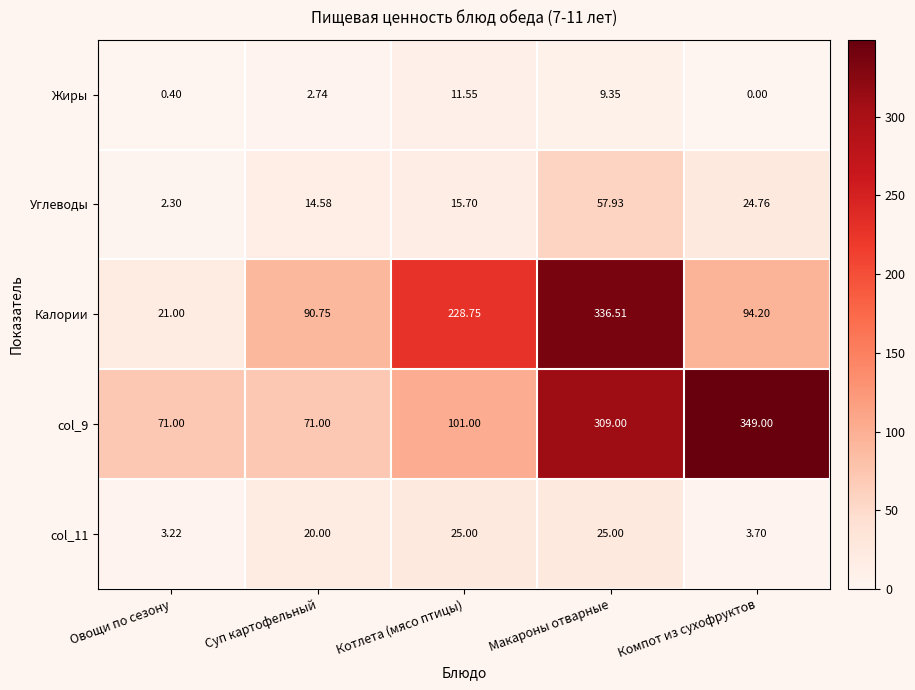

Which category has the lowest value across all series?

Компот из сухофруктов